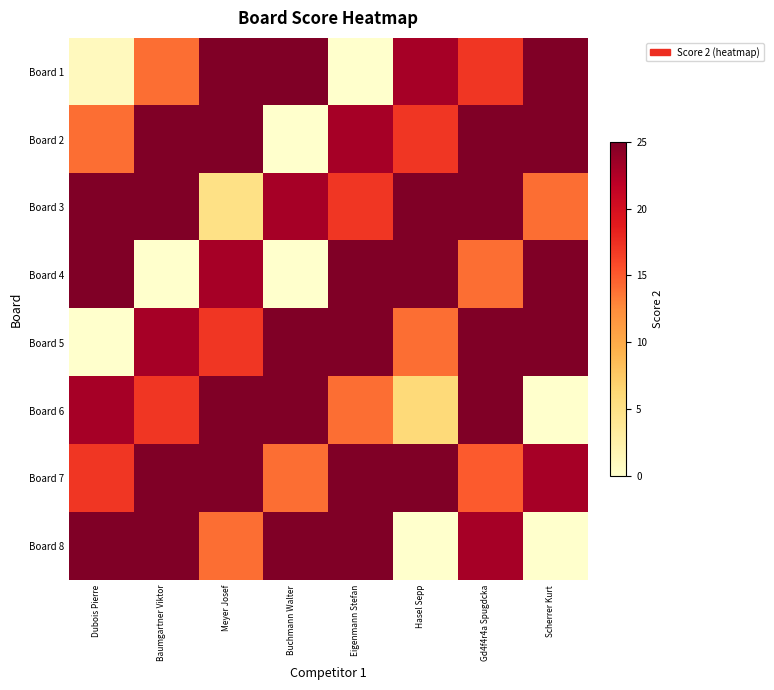

Between Gd4f4r4a Spugdcka and Baumgartner Viktor, which is larger?

Gd4f4r4a Spugdcka